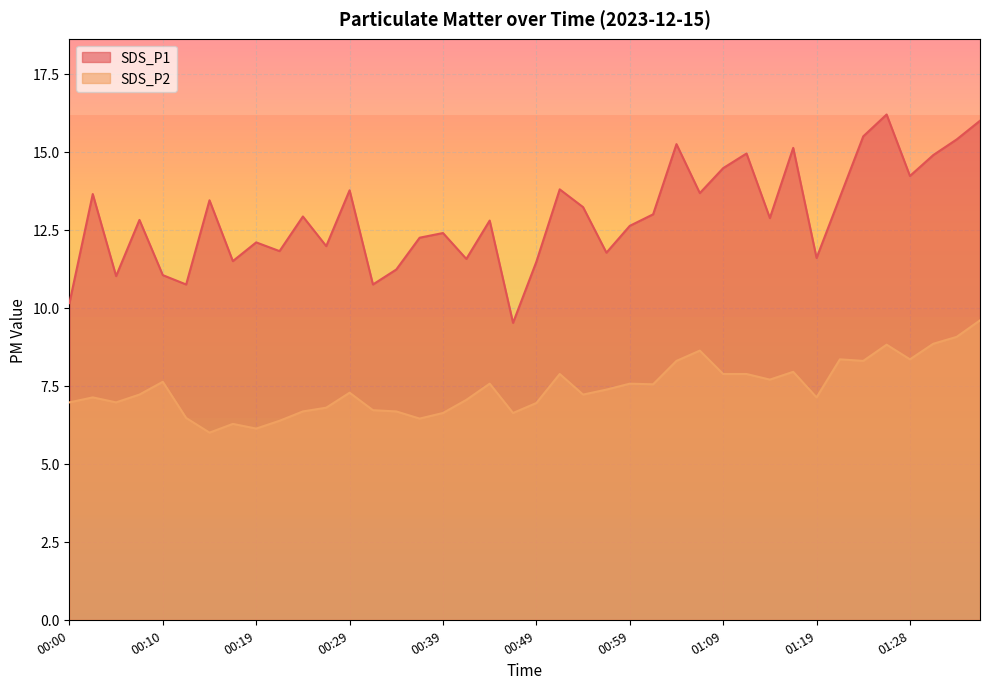

True or false: SDS_P2 and SDS_P1 intersect in this chart.

False